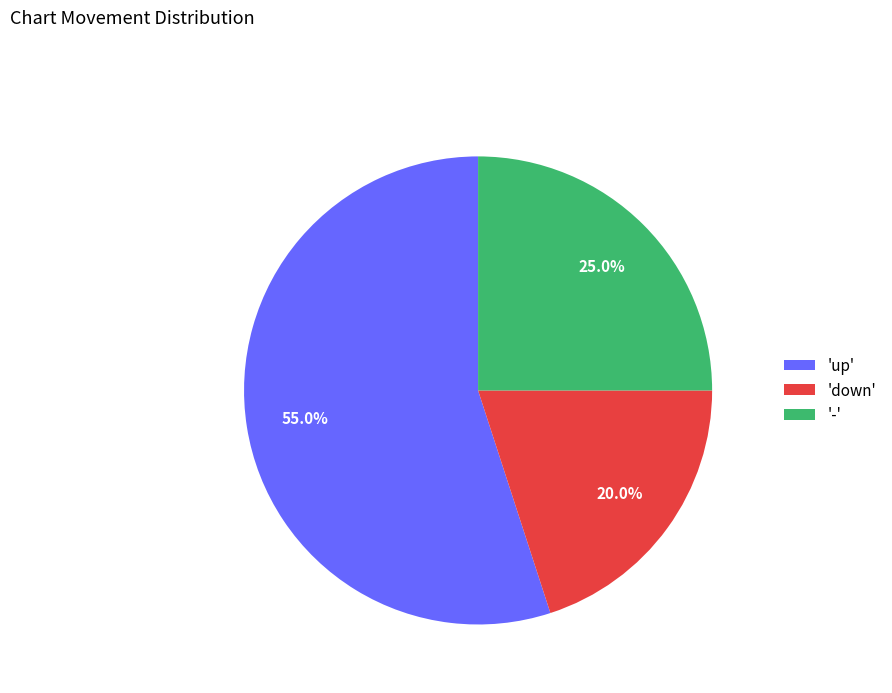

What is the largest slice in the pie chart?

'up'